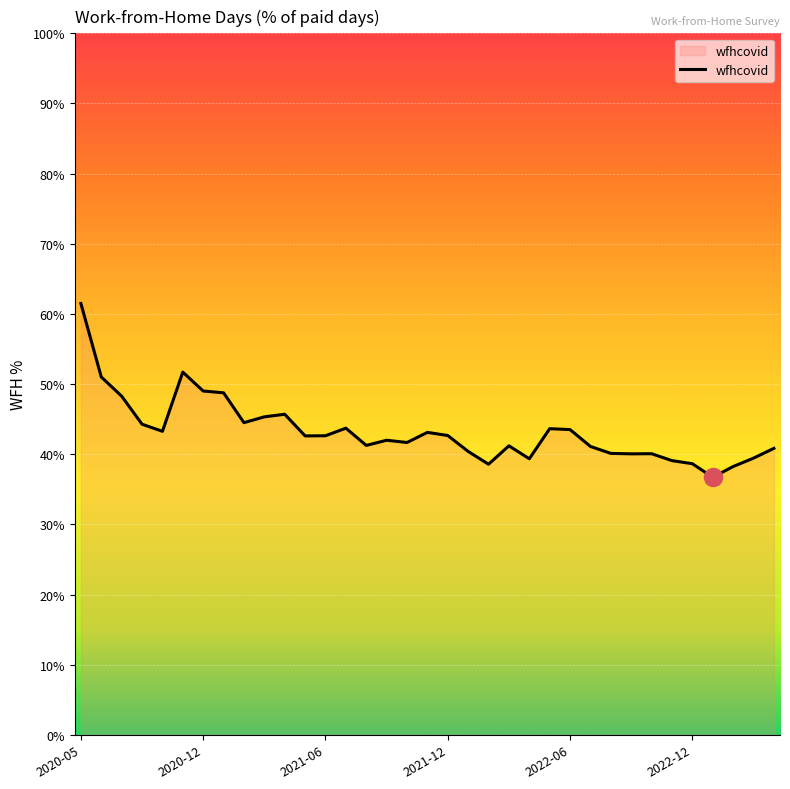

What is the maximum value shown in the chart?

61.5